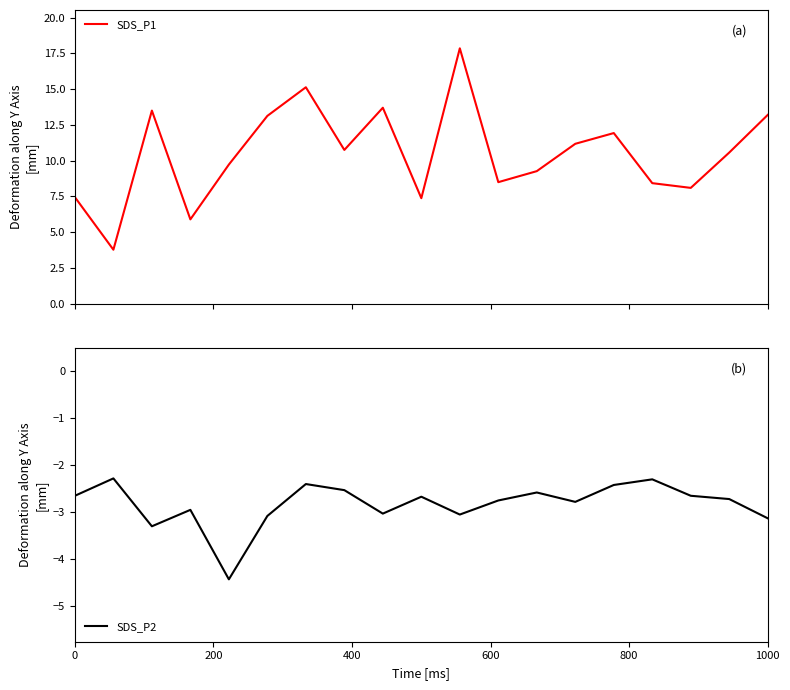

True or false: SDS_P2 has a value of -3.1 at 1000.

True